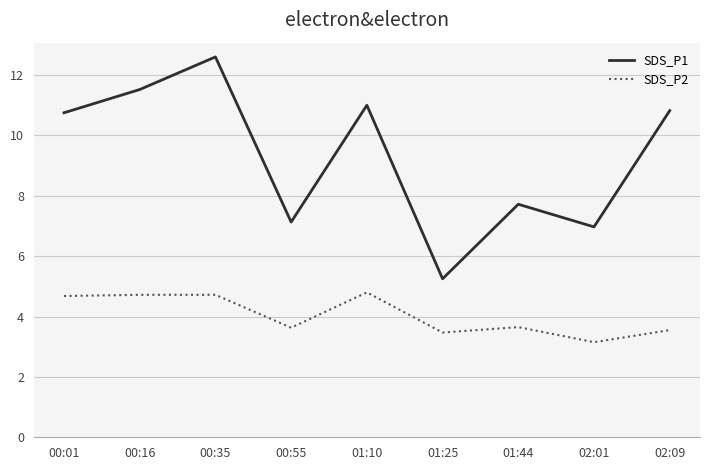

At which label is SDS_P1 closest to 8?

01:44